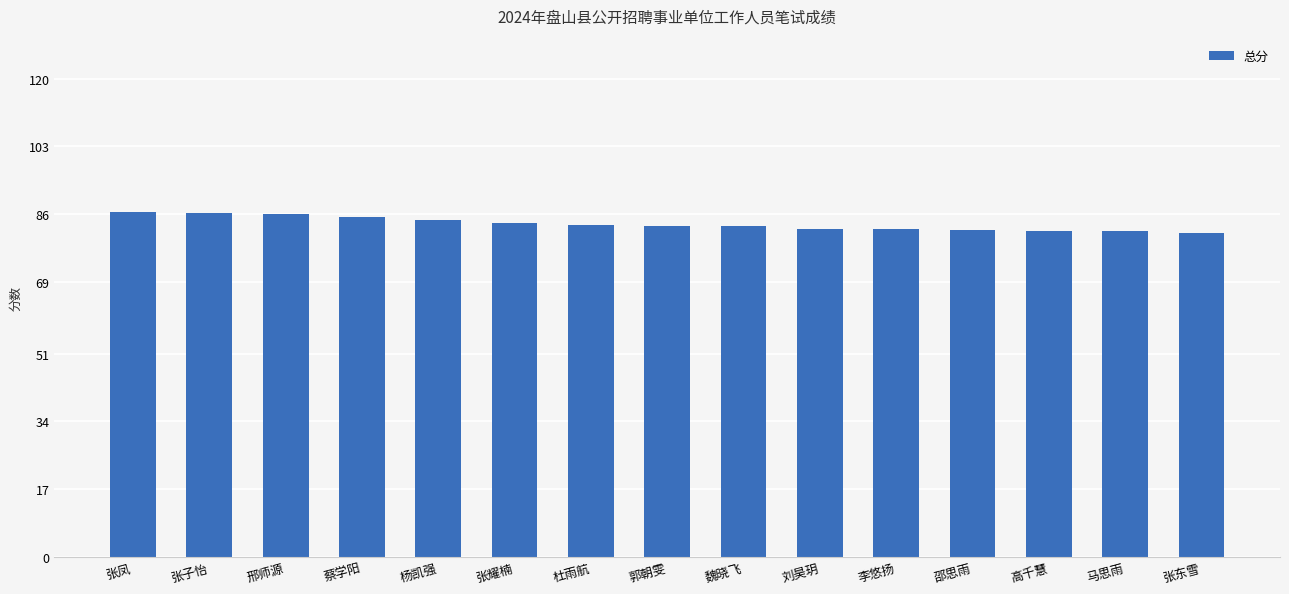

The value at 马思雨 is 127.7. True or false?

False